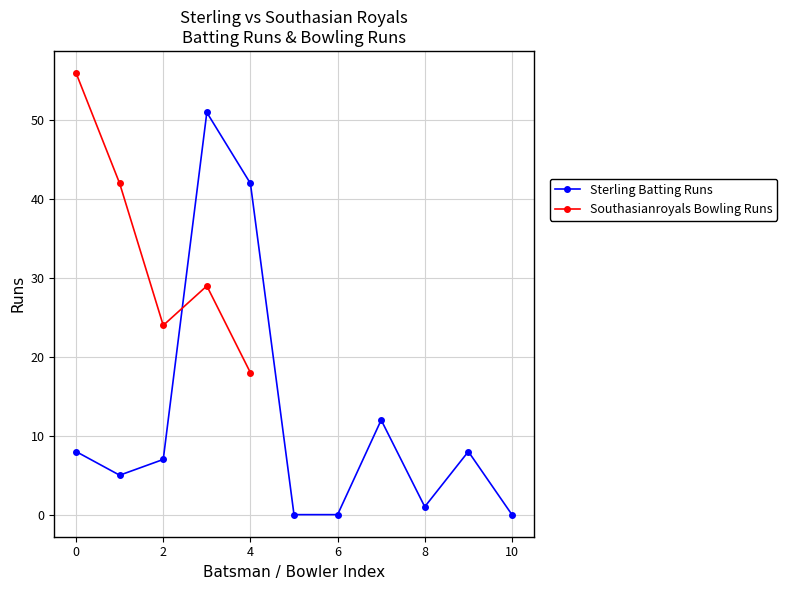

Is this an area chart (filled region under the line)?

No